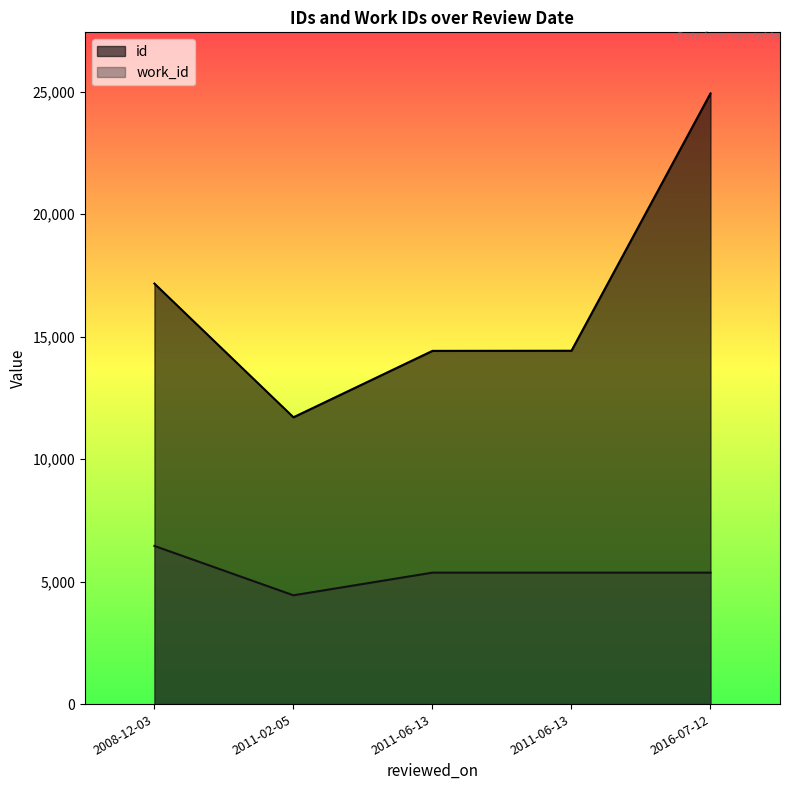

At which label does work_id reach its minimum?

2011-02-05